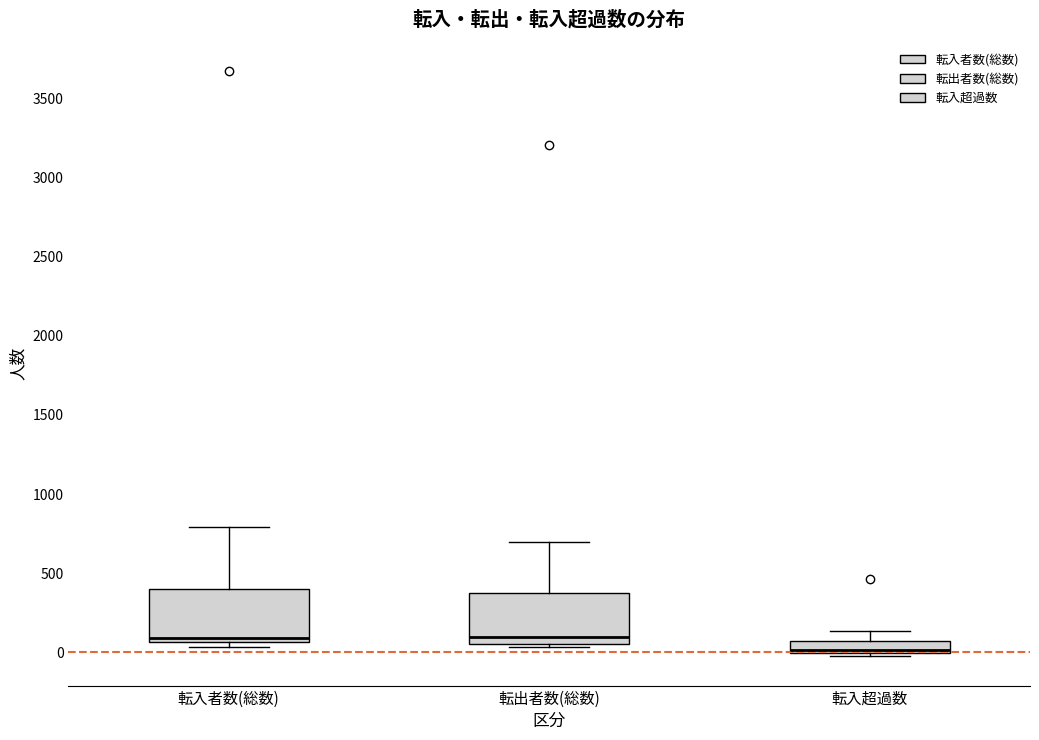

Where does the upper whisker of the box for 転入者数(総数) end on the y-axis? The values are not printed on the chart, so give them approximately, as read against the axis.

800